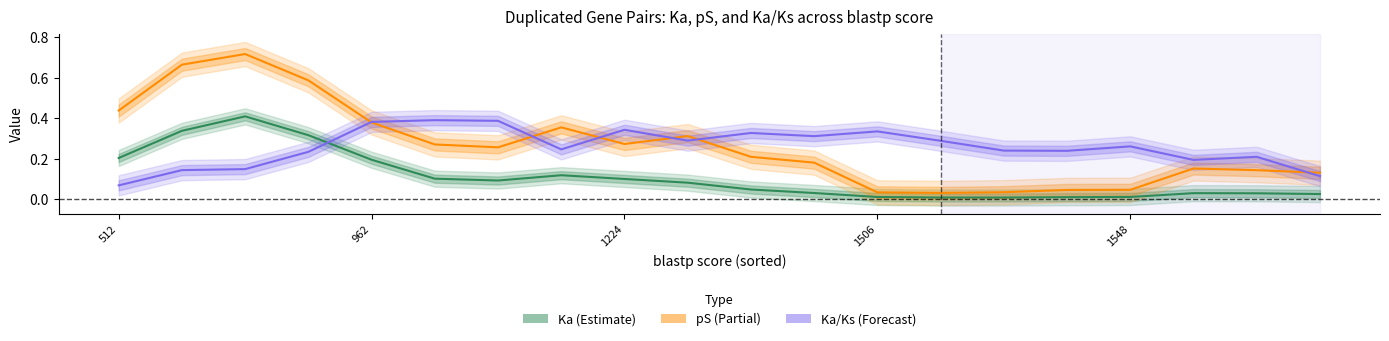

After their last crossing, which series has the higher values: pS or Ka/Ks?

pS